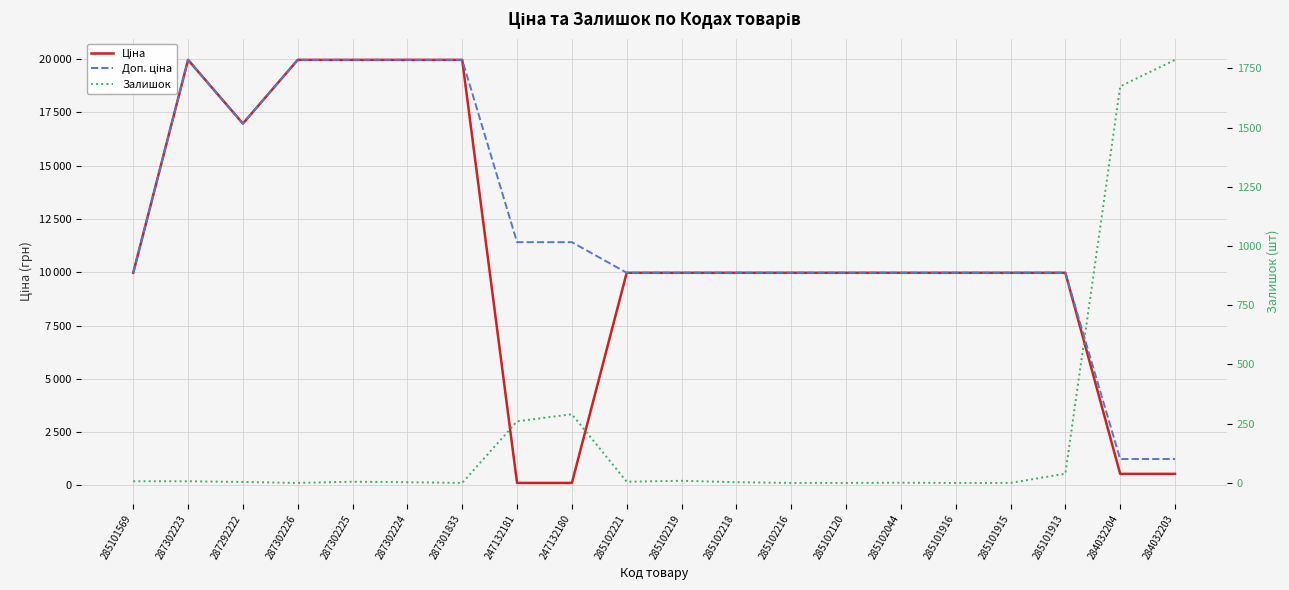

Reading right to left, list all the values displayed in this chart.

Ціна: 284032203=539.0	284032204=539.0	285101913=9975.0	285101915=9975.0	285101916=9975.0	285102044=9975.0	285102120=9975.0	285102216=9975.0	285102218=9975.0	285102219=9975.0	285102221=9975.0	247132180=114.1	247132181=114.1	287301833=19964.2	287302224=19964.2	287302225=19964.2	287302226=19964.2	287292222=16976.3	287302223=19964.2	285101569=9975.0
Доп. ціна: 284032203=1235.4	284032204=1235.4	285101913=9975.0	285101915=9975.0	285101916=9975.0	285102044=9975.0	285102120=9975.0	285102216=9975.0	285102218=9975.0	285102219=9975.0	285102221=9975.0	247132180=11410.0	247132181=11410.0	287301833=19964.2	287302224=19964.2	287302225=19964.2	287302226=19964.2	287292222=16976.3	287302223=19964.2	285101569=9975.0
Залишок: 284032203=1786.0	284032204=1674.0	285101913=39.0	285101915=0.0	285101916=0.0	285102044=1.0	285102120=0.0	285102216=0.0	285102218=3.0	285102219=9.0	285102221=5.0	247132180=290.0	247132181=260.0	287301833=0.0	287302224=3.0	287302225=5.0	287302226=0.0	287292222=4.0	287302223=7.0	285101569=7.0